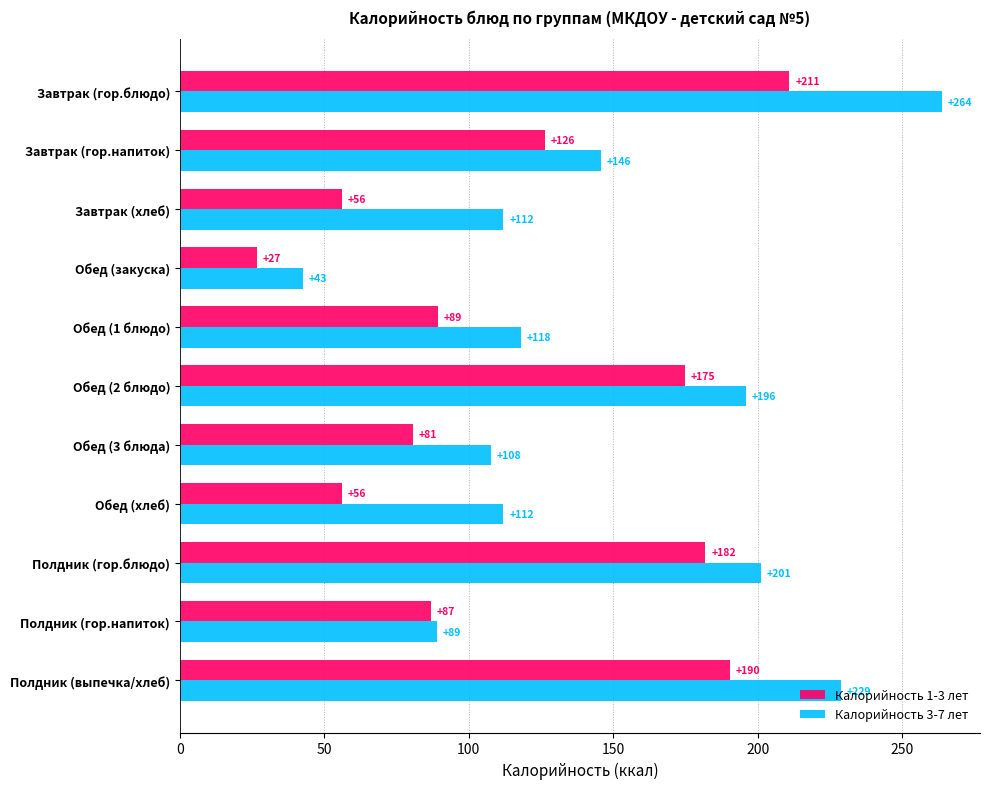

At how many categories does at least one series exceed 131?

5